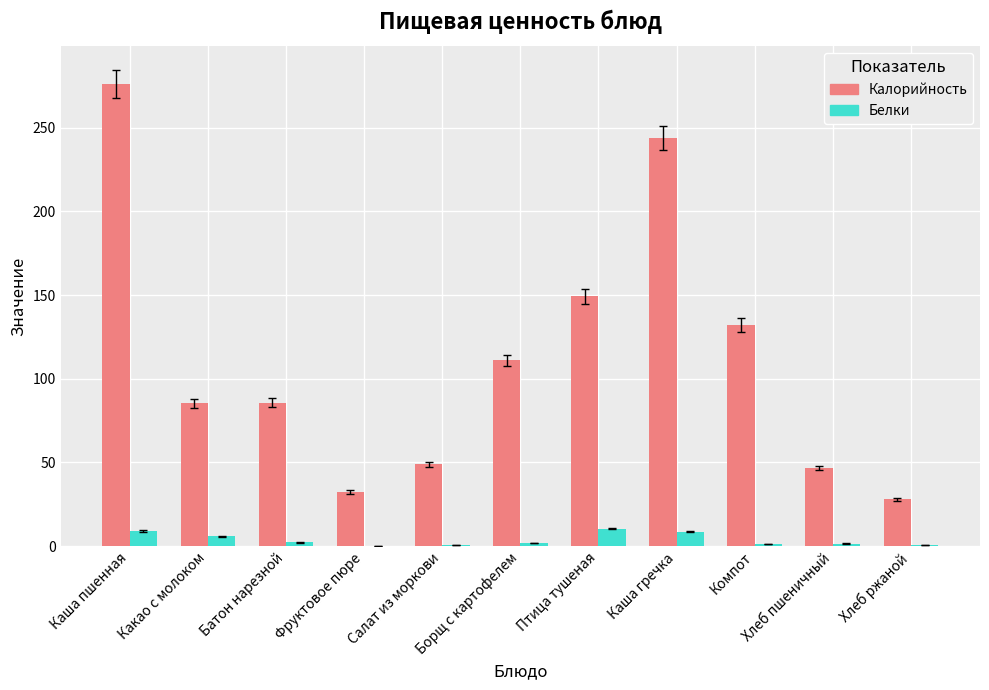

Is the value of Белки at Салат из моркови greater than the value of Калорийность at Каша пшенная?

No